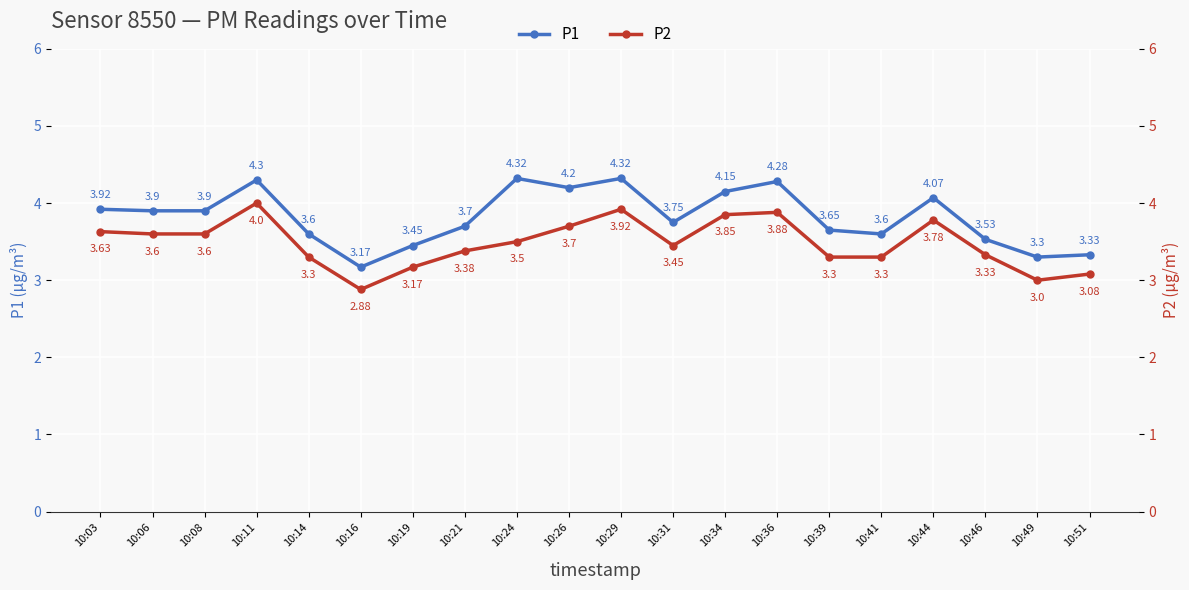

What is the difference between the P1 values at 10:14 and 10:11?

0.7